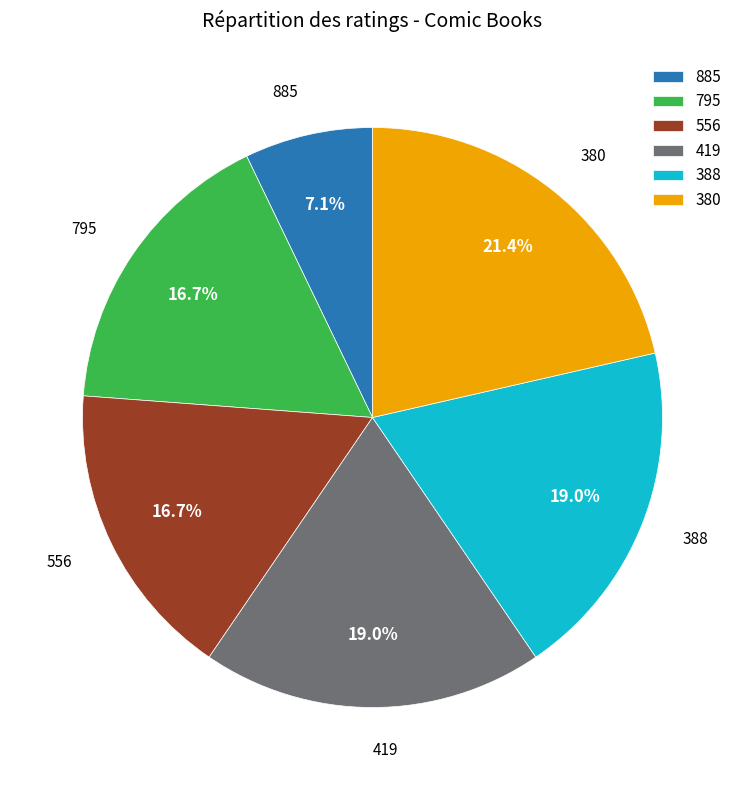

What percentage is the 388 slice, to the nearest percent?

19%